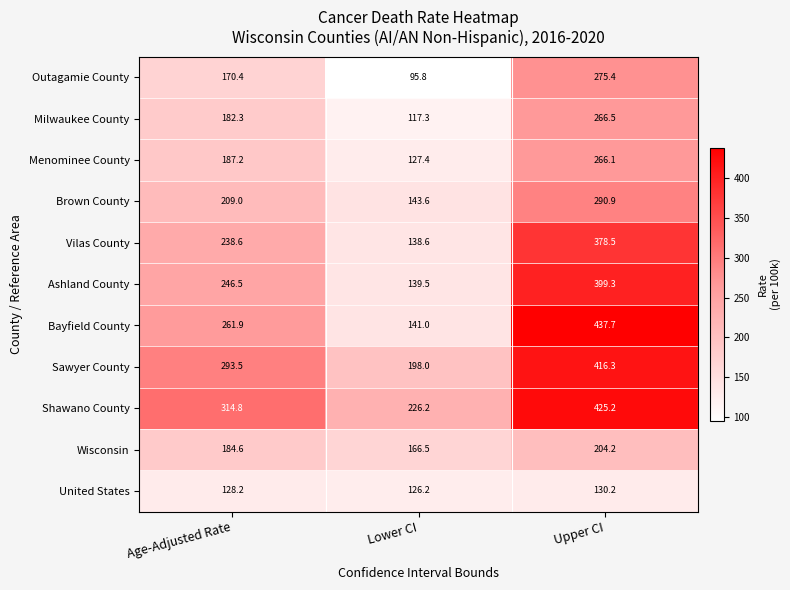

At which category is the sum across all series the highest?

Upper CI